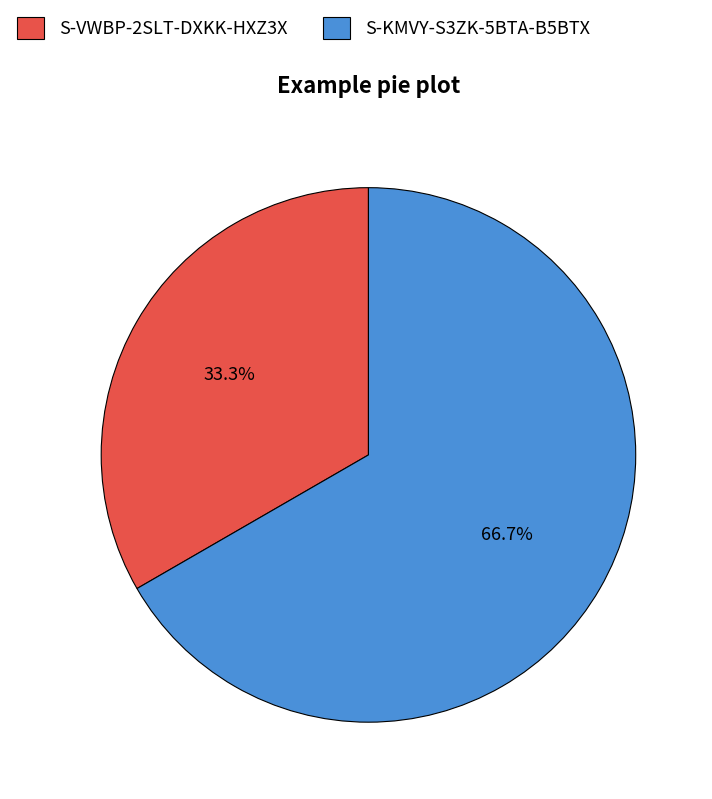

Approximately how many times larger is the value at S-VWBP-2SLT-DXKK-HXZ3X compared to S-KMVY-S3ZK-5BTA-B5BTX?

0.5